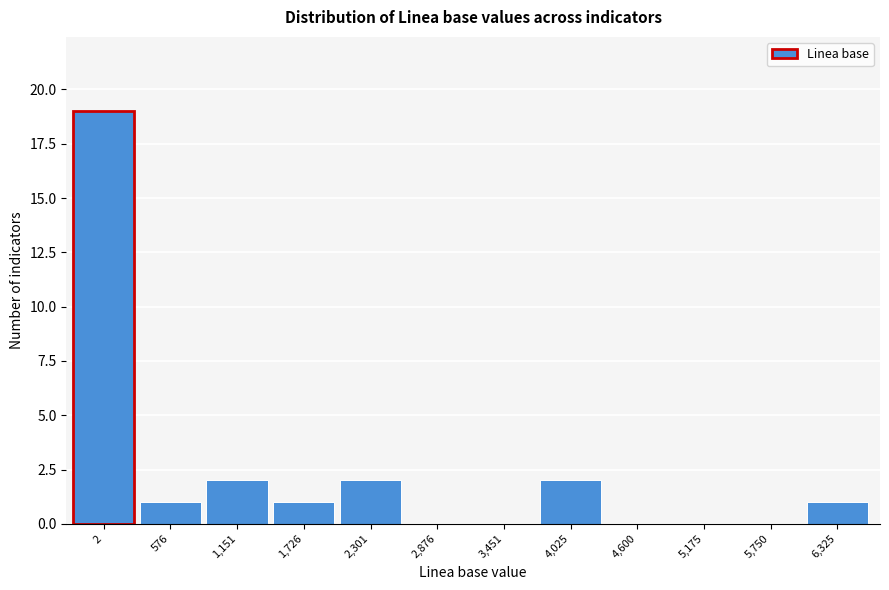

Reading left to right, list all the values displayed in this chart.

2=19	576=1	1,151=2	1,726=1	2,301=2	2,876=0	3,451=0	4,025=2	4,600=0	5,175=0	5,750=0	6,325=1